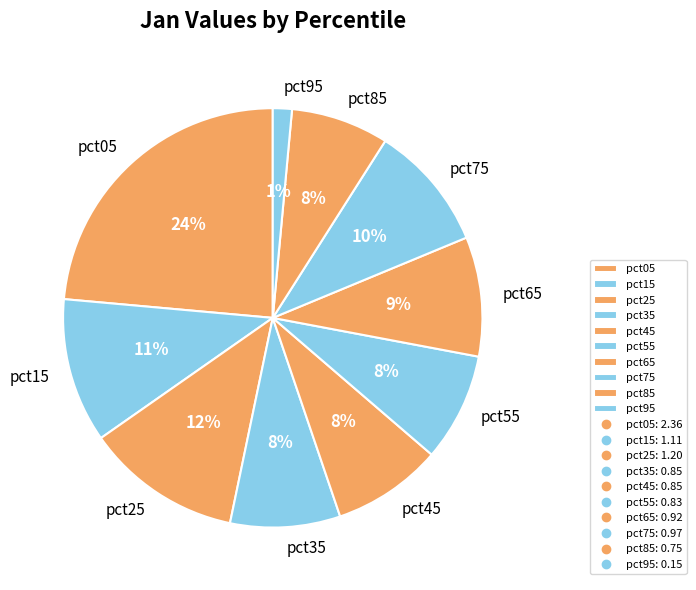

Is there a majority slice in this chart?

No